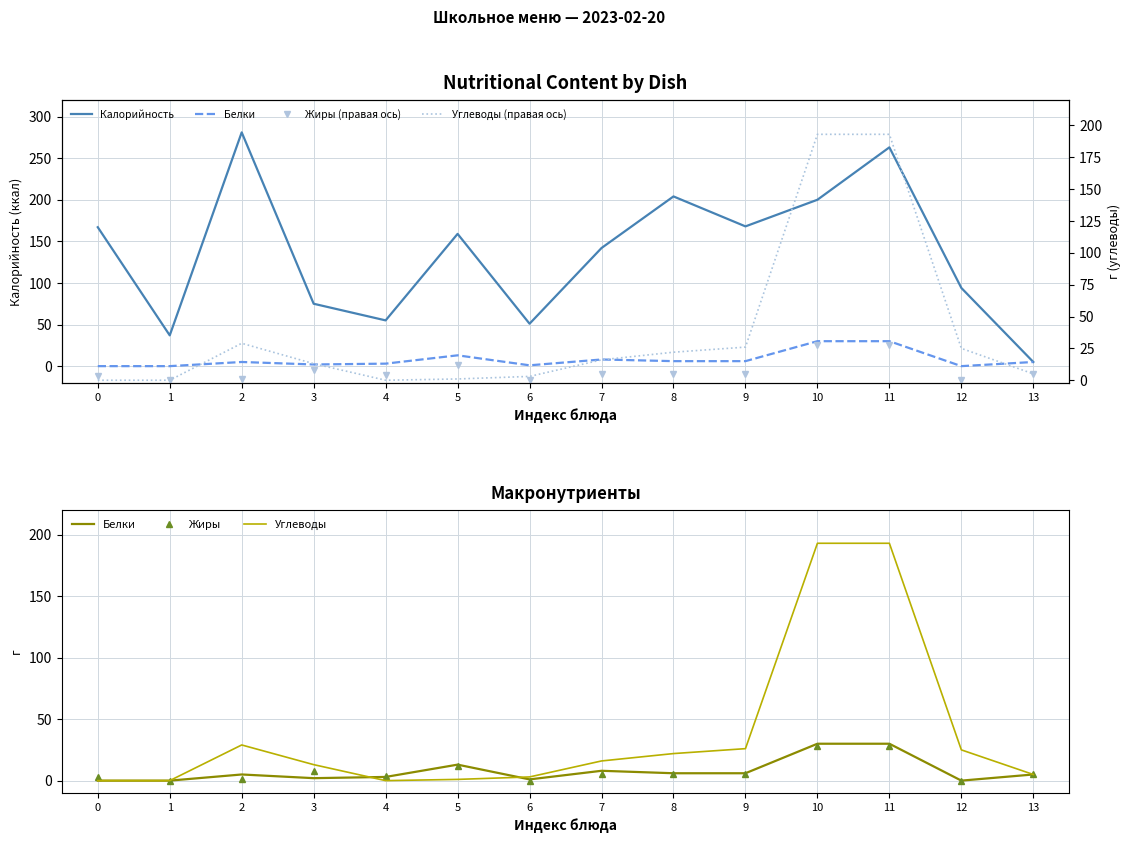

At 5, list the series in order from largest to smallest.

Калорийность, Белки, Жиры (правая ось), Жиры, Углеводы (правая ось), Углеводы